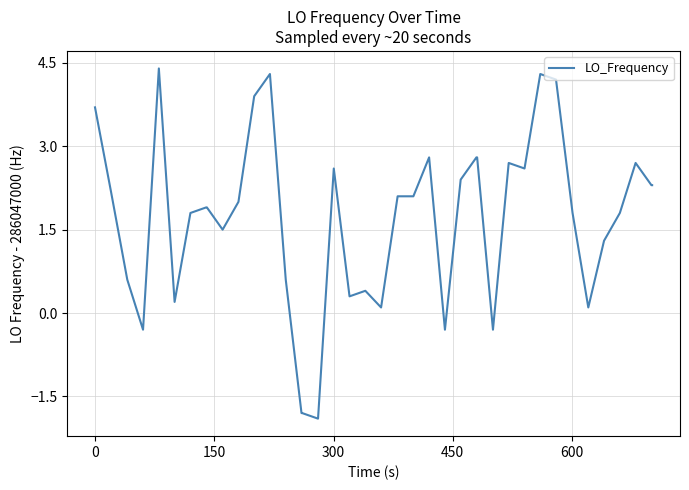

What is the difference between the maximum and minimum values?

6.3